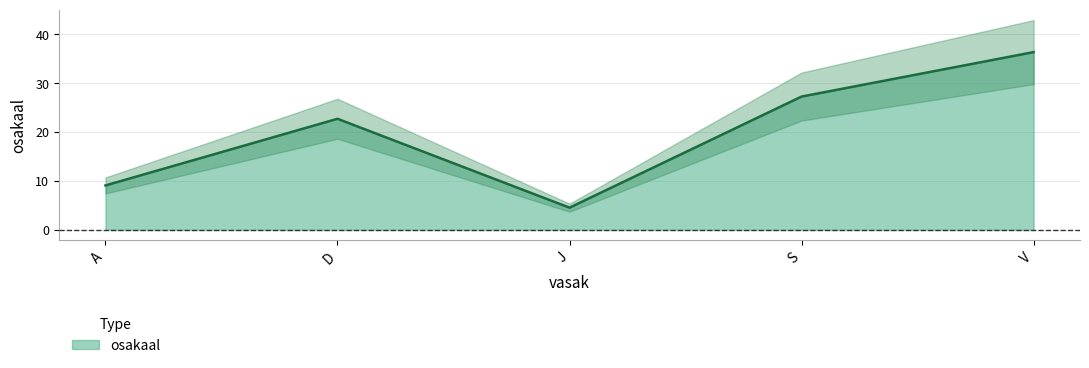

Rank the categories by value from lowest to highest.

J, A, D, S, V